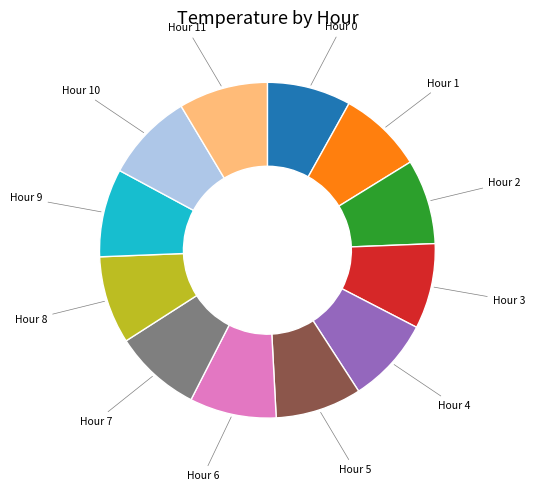

Is there any slice that represents more than half of the pie?

No